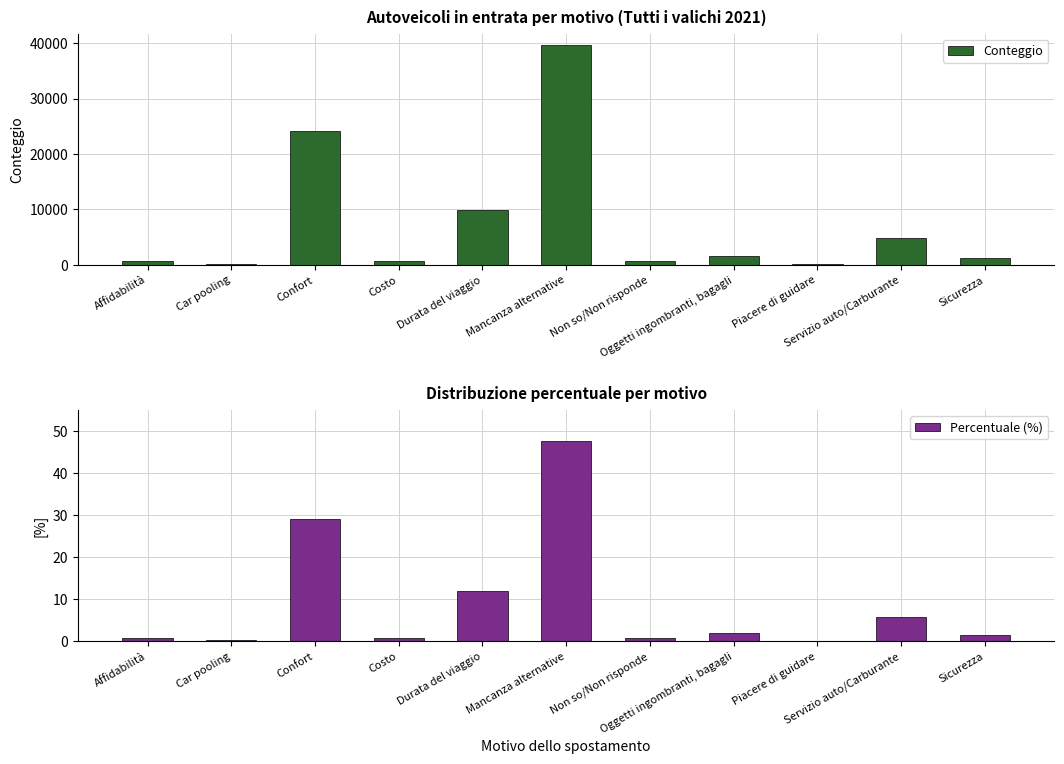

Which series has the largest total across all categories?

Conteggio